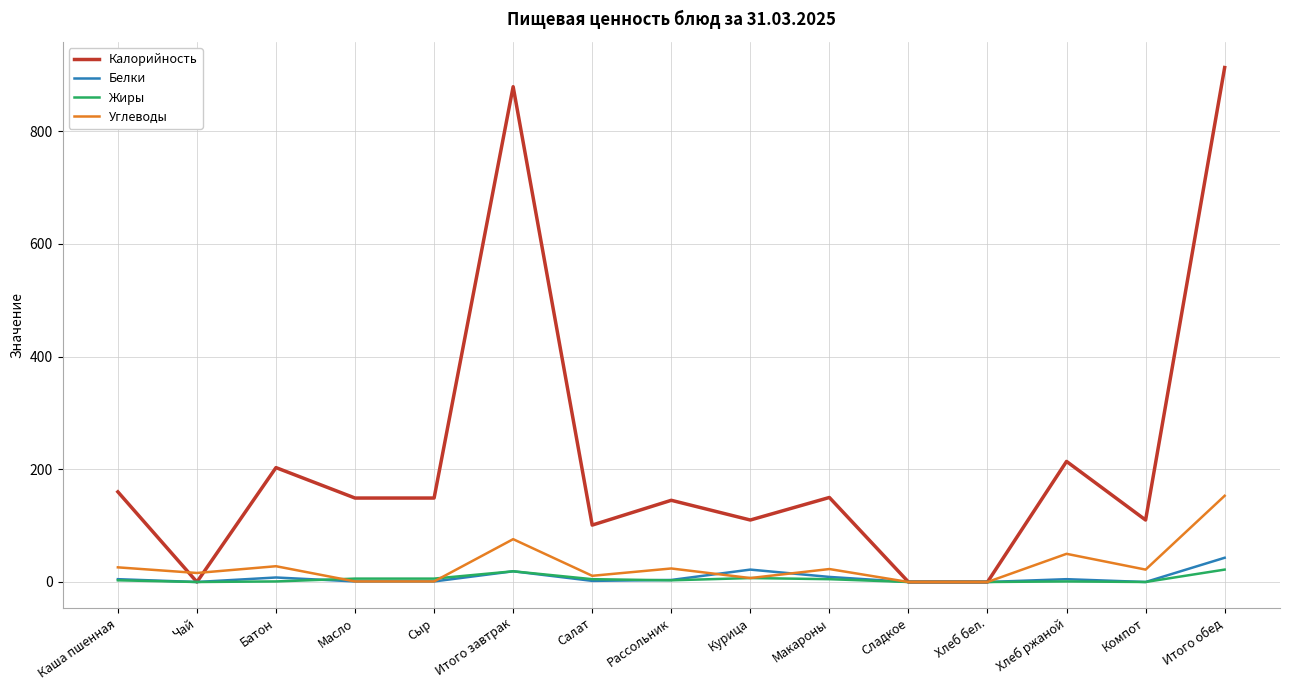

What are all the series names shown in the legend?

Калорийность, Белки, Жиры, Углеводы